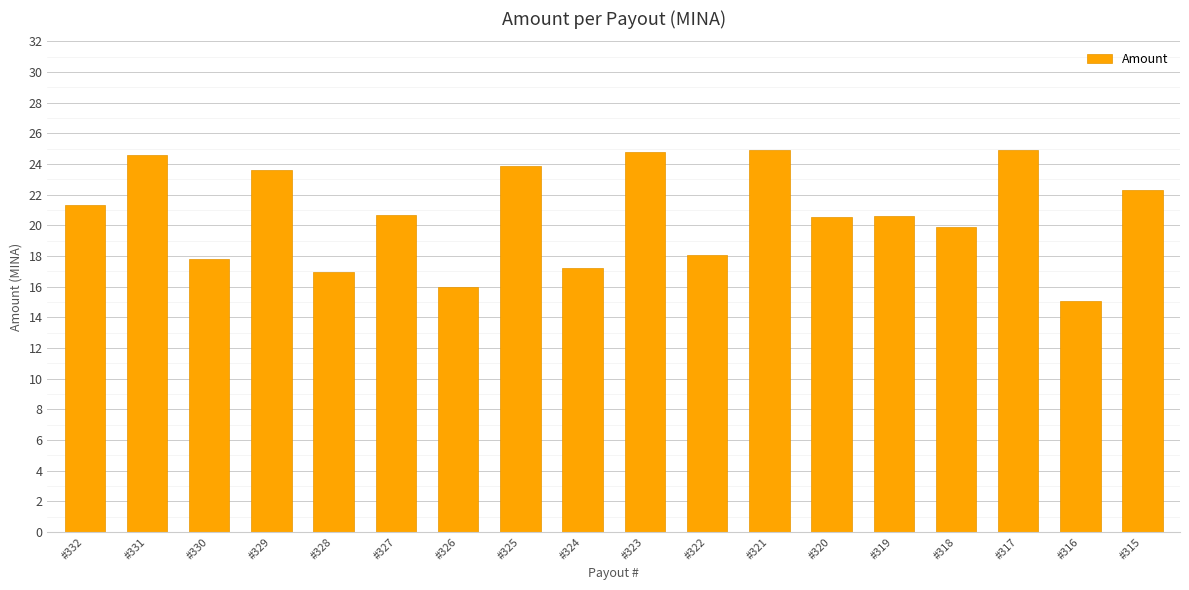

What is the sum of the values at #329 and #316?

38.7